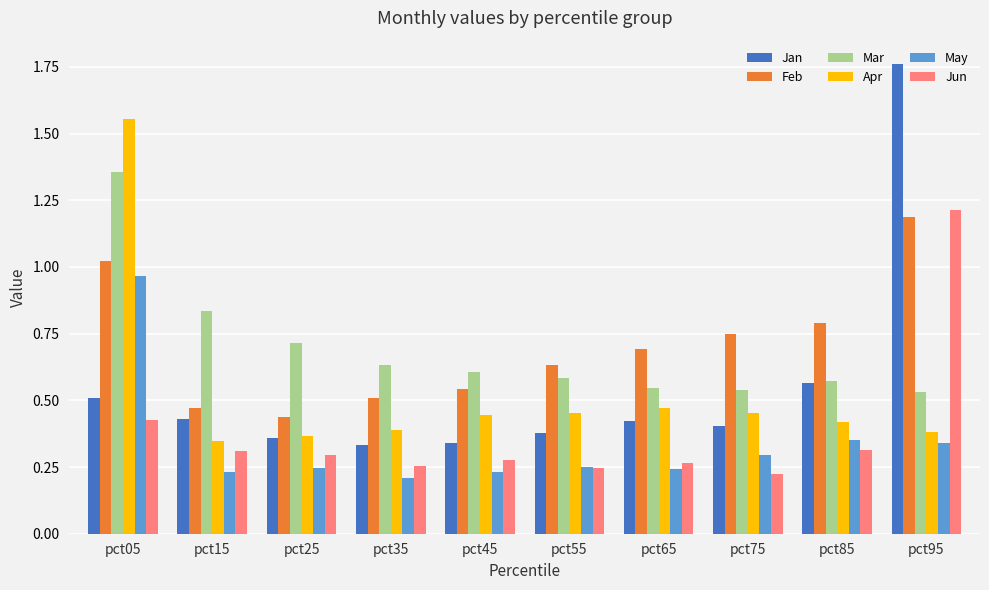

What is the sum of the Mar values at pct05 and pct55?

1.9